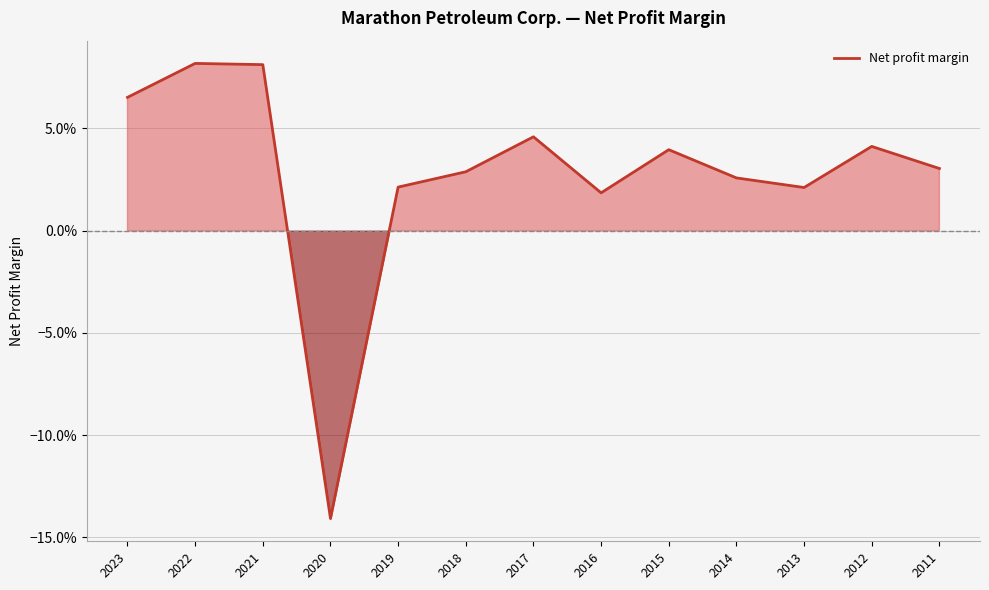

What is the sum of all values?

0.4